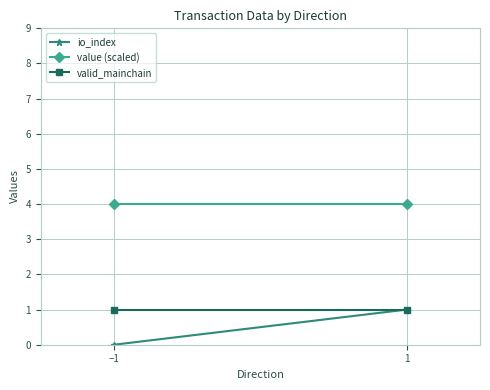

What is the maximum value shown in the chart?

4